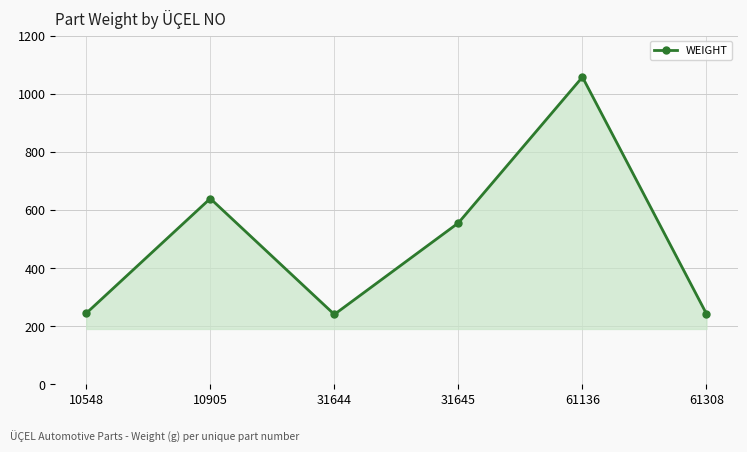

How many points are lower than both their immediate neighbors (excluding endpoints)?

1